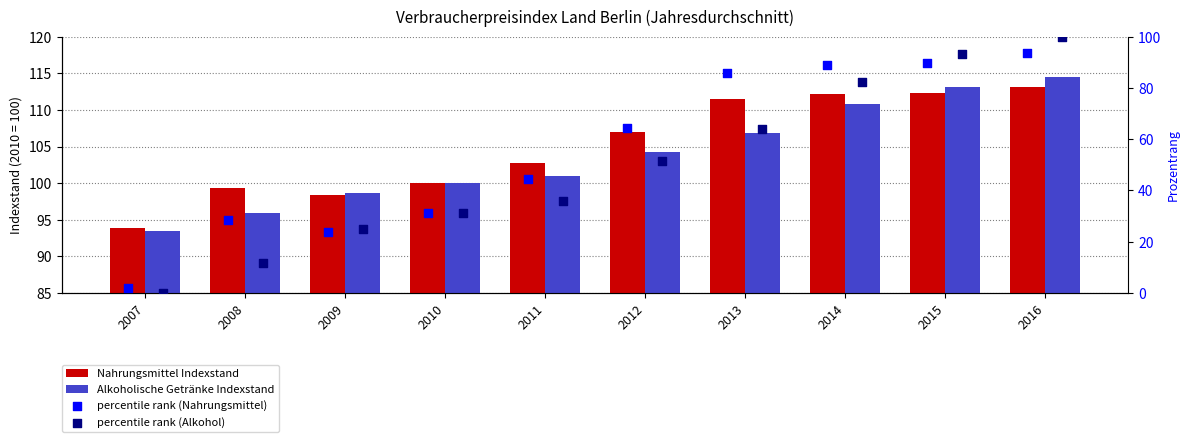

Which series has the widest spread of Y values?

percentile rank (Alkohol)